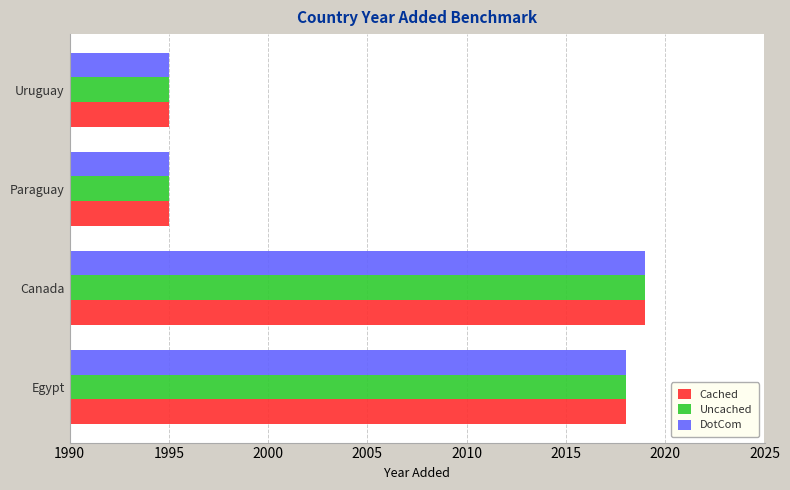

The value of DotCom at Egypt is 2018. True or false?

True